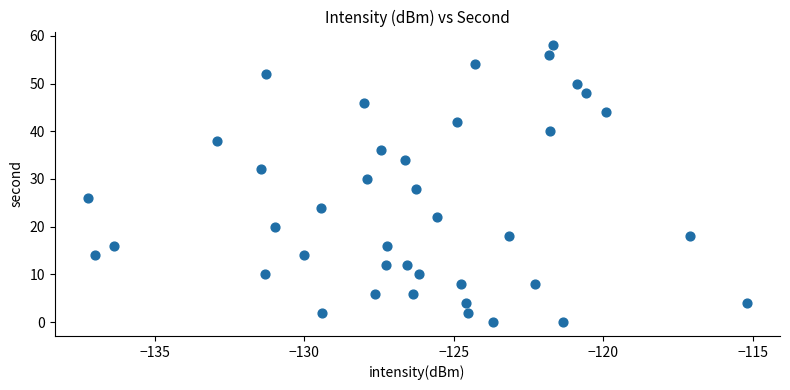

What is the range of Y values (max minus min)?

58